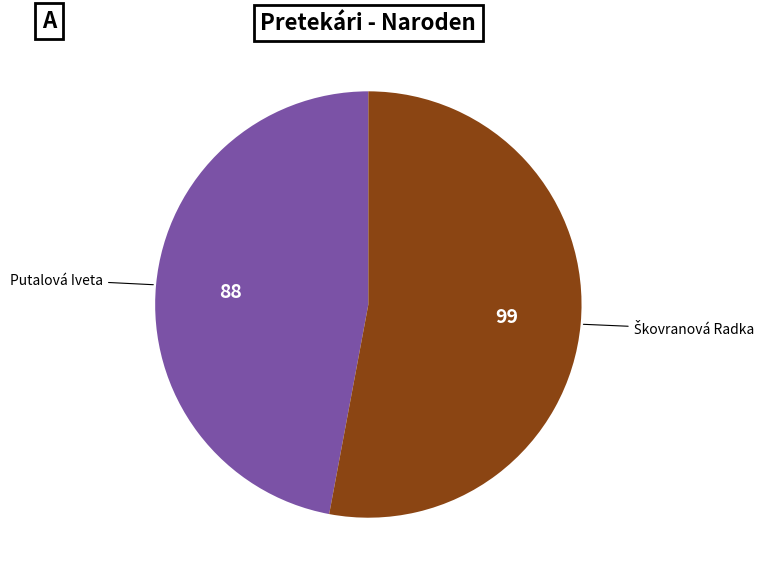

Is there a majority slice in this chart?

Yes